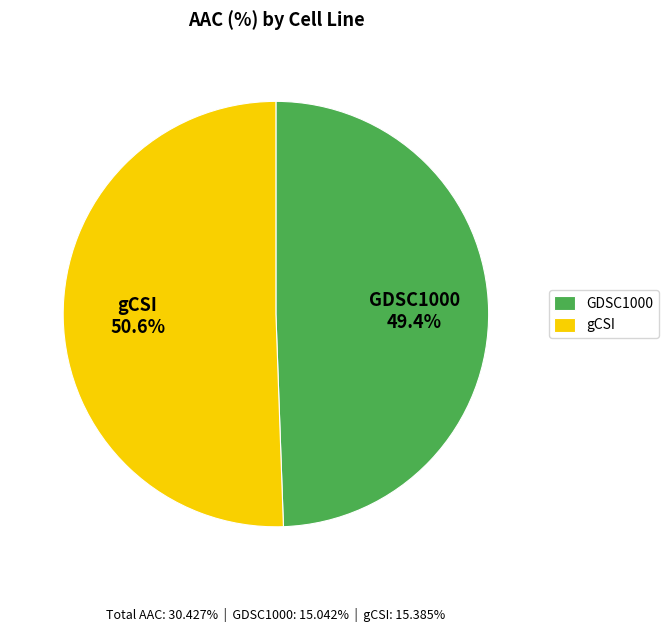

Count the number of slices in the pie.

2